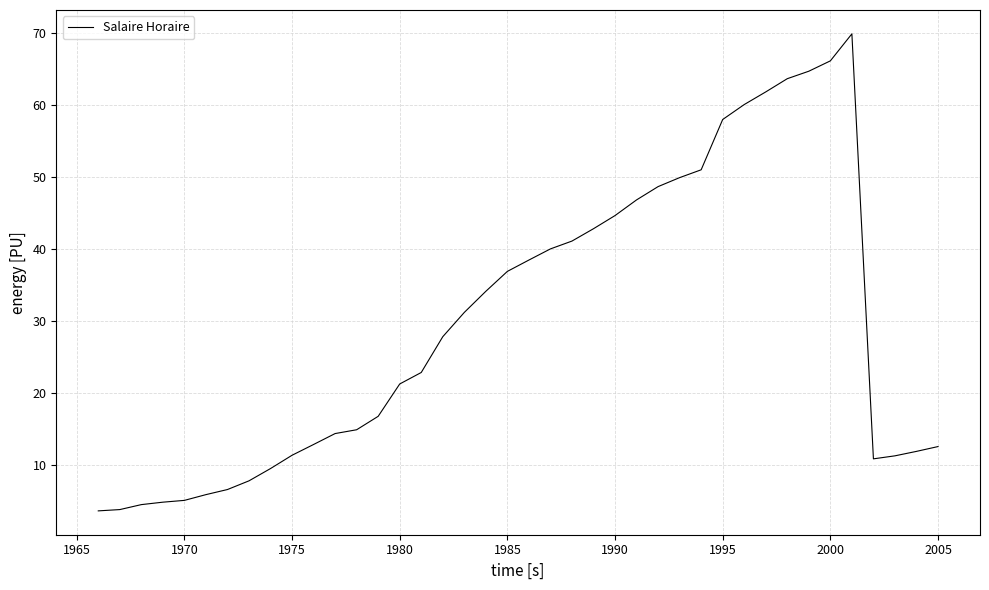

What is the greatest value displayed?

70.0